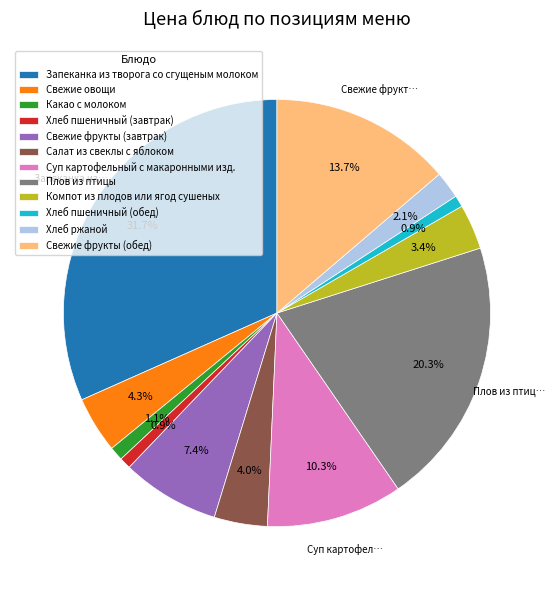

The Хлеб пшеничный (обед) slice represents 1% of the pie. True or false?

True